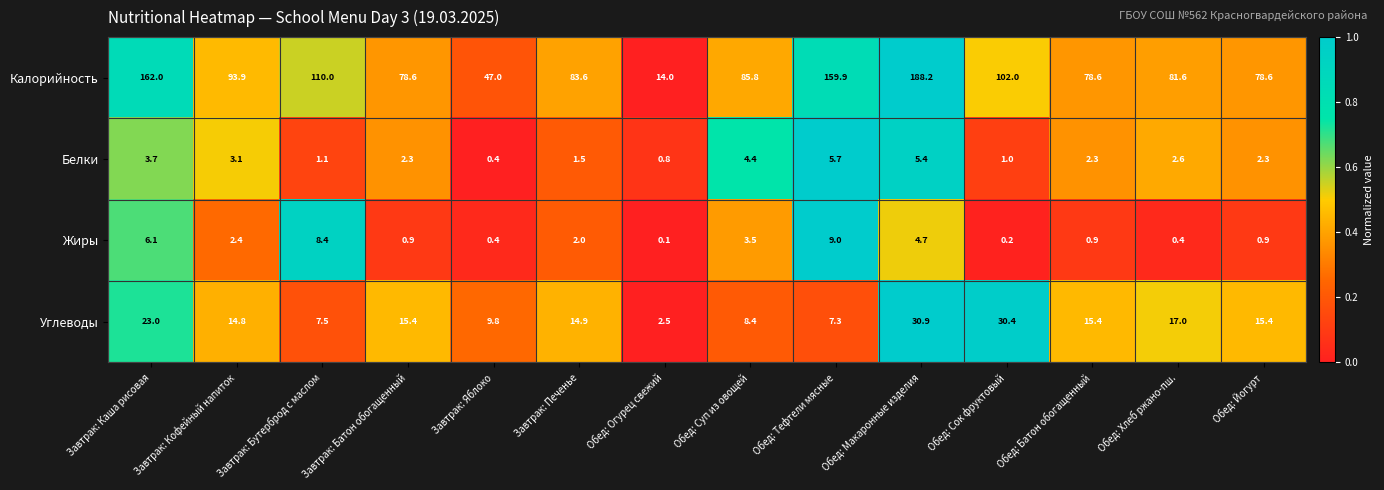

Which series changed the most between Завтрак: Печенье and Обед: Суп из овощей?

Углеводы